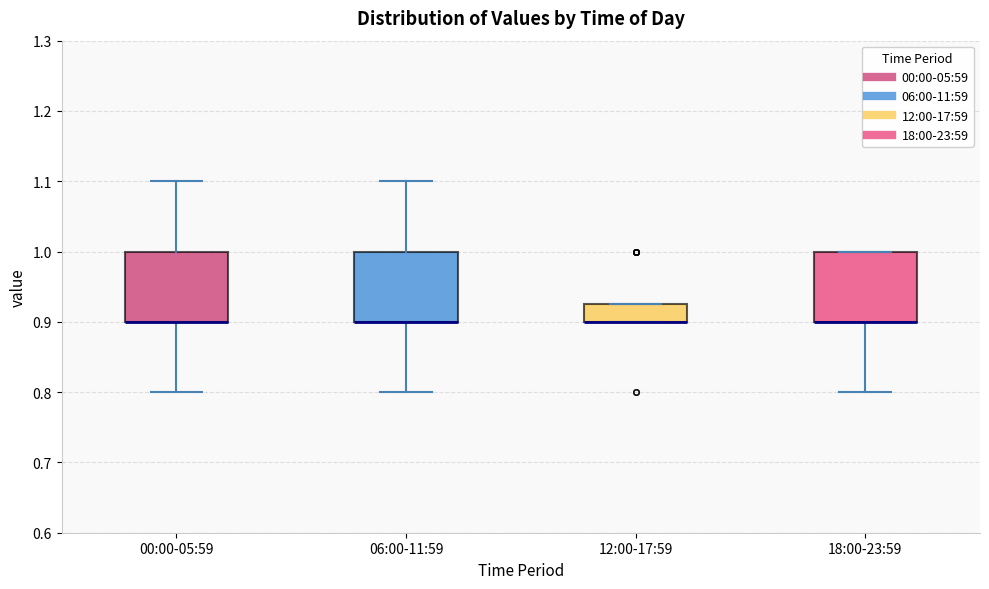

Reading left to right, transcribe this box plot: for each box, give where its median line is, the range the box spans, and where its two whiskers end, as read against the y-axis. The values are not printed on the chart, so give them approximately, as read against the axis.

00:00-05:59: median 0.90 (drawn on the box's lower edge), box 0.90 to 1.00, whiskers 0.80 to 1.10
06:00-11:59: median 0.90 (drawn on the box's lower edge), box 0.90 to 1.00, whiskers 0.80 to 1.10
12:00-17:59: median 0.90 (drawn on the box's lower edge), box 0.90 to 0.93, whiskers 0.90 to 0.93
18:00-23:59: median 0.90 (drawn on the box's lower edge), box 0.90 to 1.00, whiskers 0.80 to 1.00